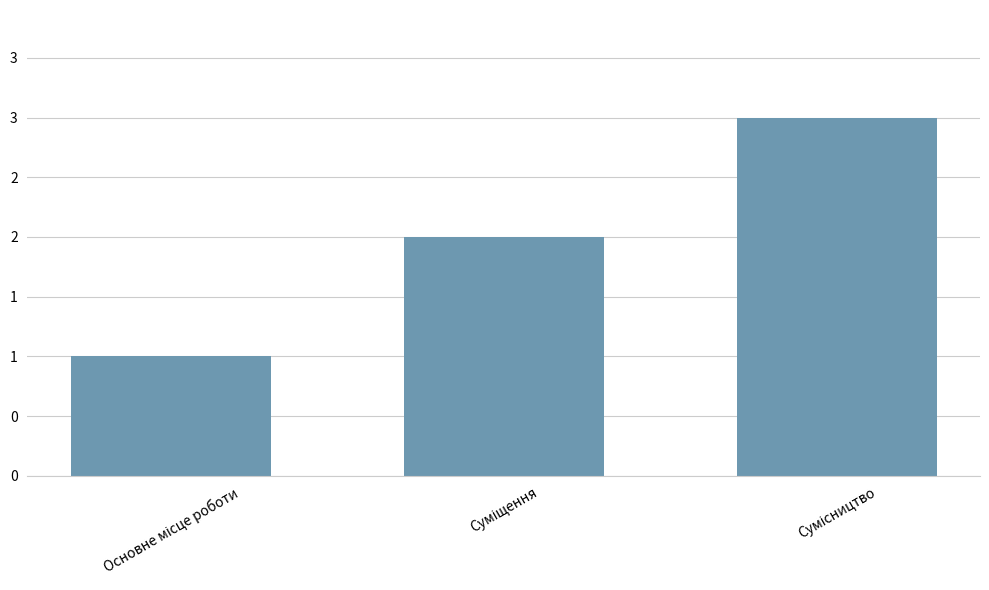

Rank the categories by value from highest to lowest.

Сумісництво, Суміщення, Основне місце роботи